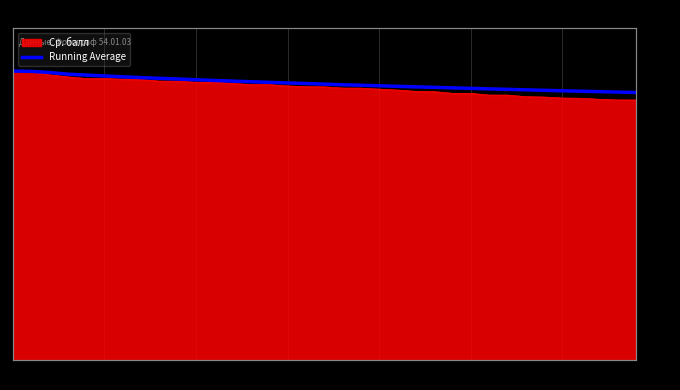

Which has a higher value, 31 or 11?

11